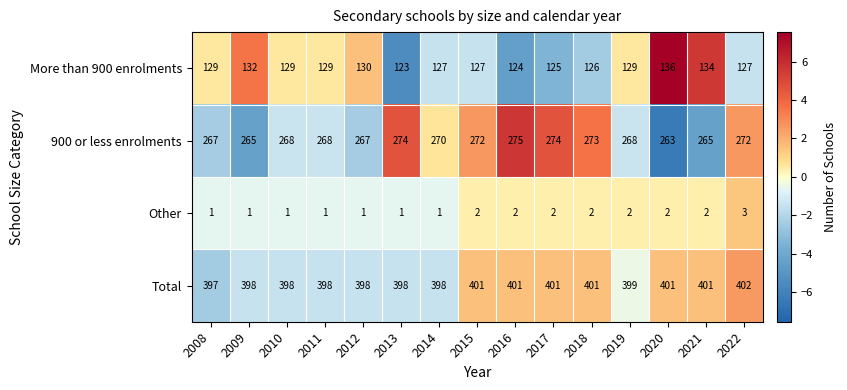

At which label is Total closest to 399?

2019